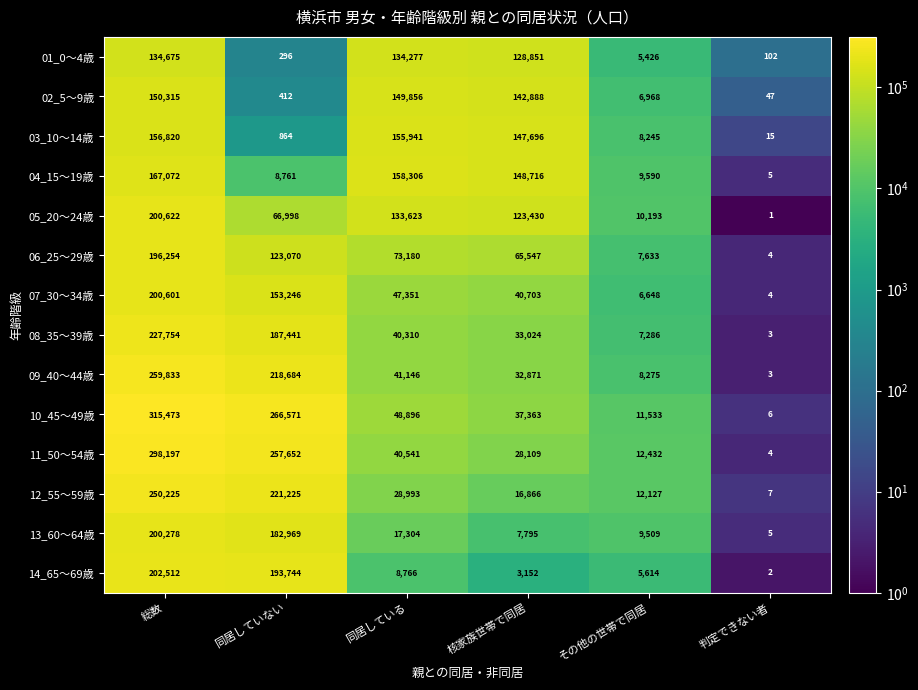

At which label is 03_10～14歳 closest to 78417?

核家族世帯で同居